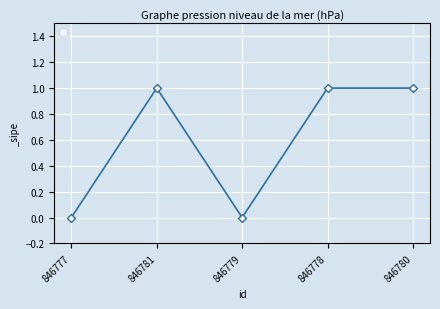

At which category does the data reach its first local valley?

846779